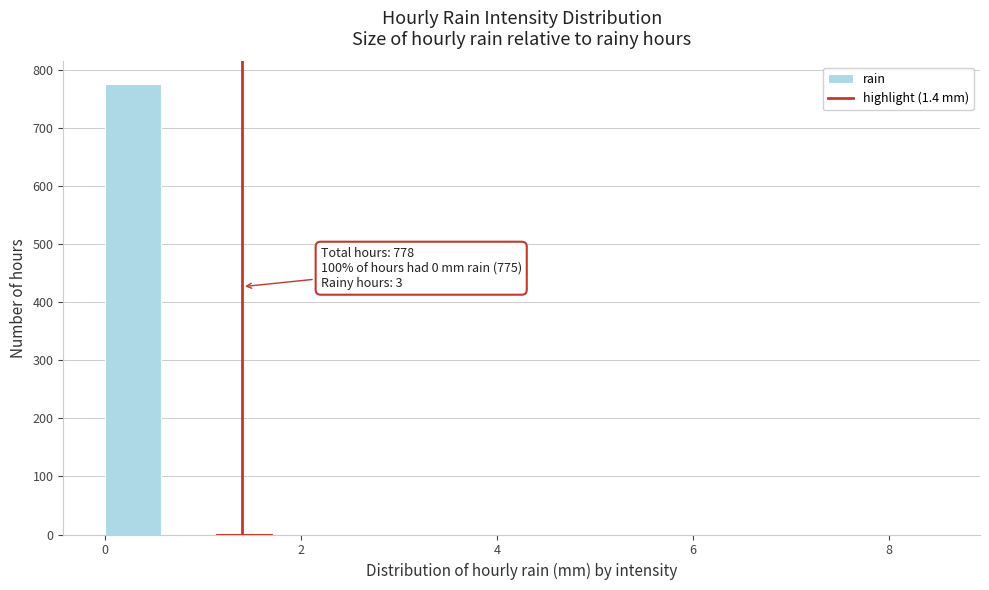

Around what value on the x-axis is the tallest bar? Give the approximate position of its centre, as read against the axis.

0.2